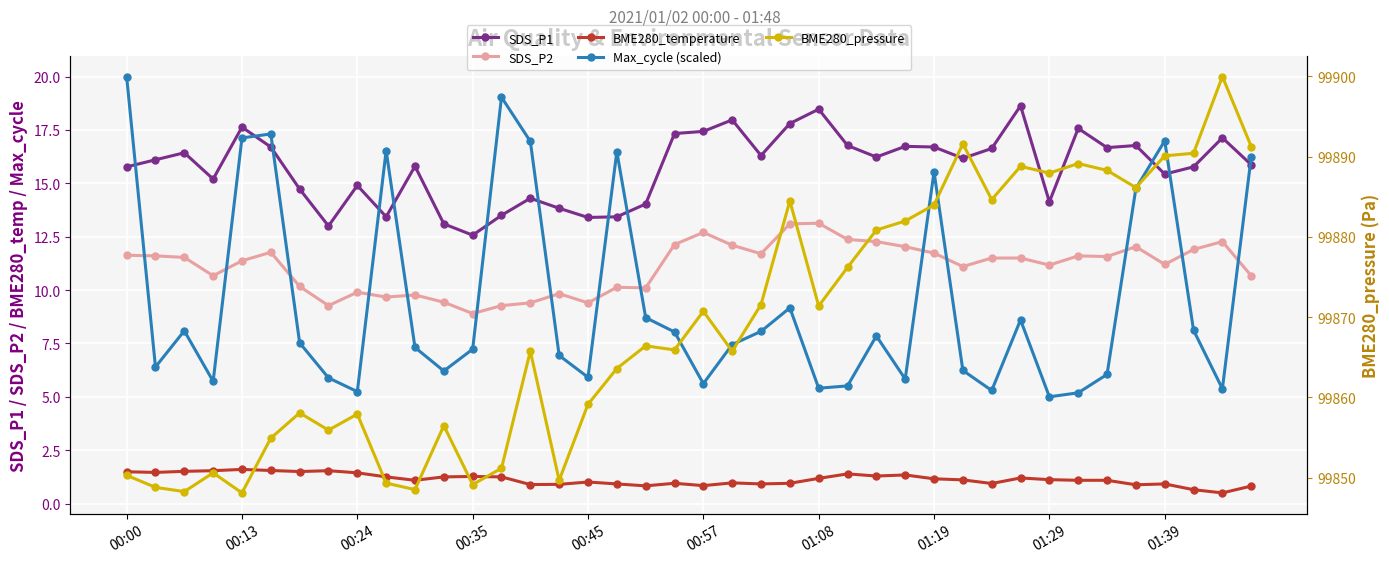

Reading left to right, extract all data points from this chart.

SDS_P1: 15.8	16.1	16.4	15.2	17.6	16.7	14.7	13.0	14.9	13.4	15.8	13.1	12.6	13.5	14.3	13.8	13.4	13.4	14.0	17.3	17.4	18.0	16.3	17.8	18.5	16.8	16.2	16.7	16.7	16.2	16.6	18.6	14.1	17.6	16.7	16.8	15.4	15.8	17.1	15.9
SDS_P2: 11.6	11.6	11.5	10.7	11.4	11.8	10.2	9.3	9.9	9.7	9.8	9.4	8.9	9.3	9.4	9.8	9.4	10.1	10.1	12.1	12.7	12.1	11.7	13.1	13.1	12.4	12.3	12.0	11.7	11.1	11.5	11.5	11.2	11.6	11.6	12.0	11.2	11.9	12.3	10.7
BME280_temperature: 1.5	1.5	1.5	1.5	1.6	1.6	1.5	1.5	1.4	1.2	1.1	1.2	1.3	1.2	0.9	0.9	1.0	0.9	0.8	0.9	0.8	1.0	0.9	0.9	1.2	1.4	1.3	1.3	1.2	1.1	0.9	1.2	1.1	1.1	1.1	0.9	0.9	0.7	0.5	0.8
Max_cycle (scaled): 20.0	6.4	8.1	5.7	17.1	17.3	7.5	5.9	5.2	16.5	7.3	6.2	7.2	19.0	17.0	6.9	5.9	16.5	8.7	8.0	5.6	7.4	8.1	9.2	5.4	5.5	7.8	5.8	15.5	6.2	5.3	8.6	5.0	5.2	6.0	14.8	17.0	8.1	5.4	16.2
BME280_pressure: 99850.3	99848.8	99848.2	99850.6	99848.1	99854.9	99858.1	99855.9	99857.9	99849.3	99848.5	99856.5	99849.1	99851.2	99865.8	99849.7	99859.1	99863.6	99866.4	99865.9	99870.7	99865.8	99871.6	99884.5	99871.4	99876.2	99880.8	99882.0	99884.0	99891.6	99884.6	99888.8	99887.9	99889.1	99888.3	99886.1	99890.1	99890.4	99900.0	99891.2